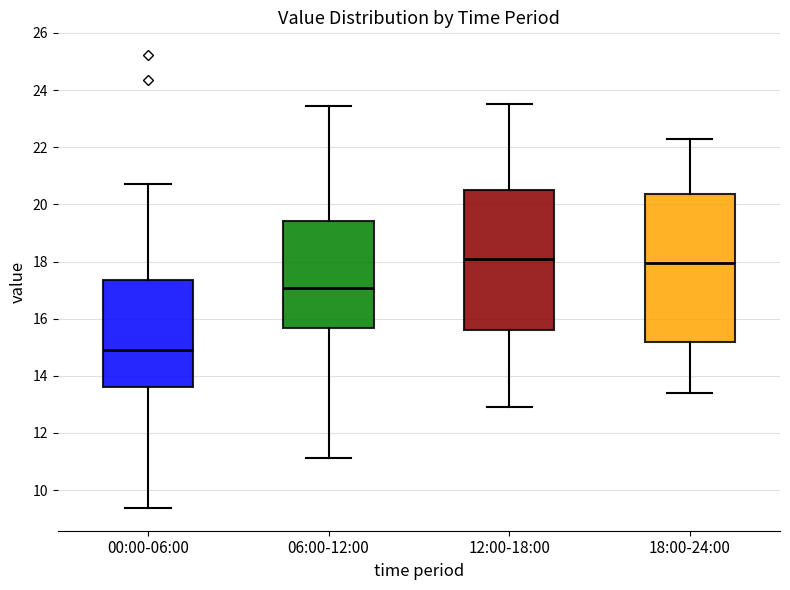

Where is the lower edge of the box for 00:00-06:00 on the y-axis? The values are not printed on the chart, so give them approximately, as read against the axis.

13.6